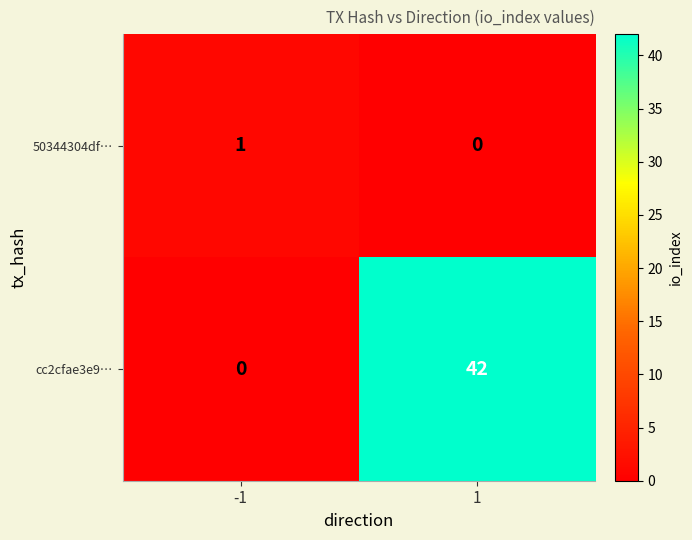

Which series has the largest range (max minus min)?

cc2cfae3e9…